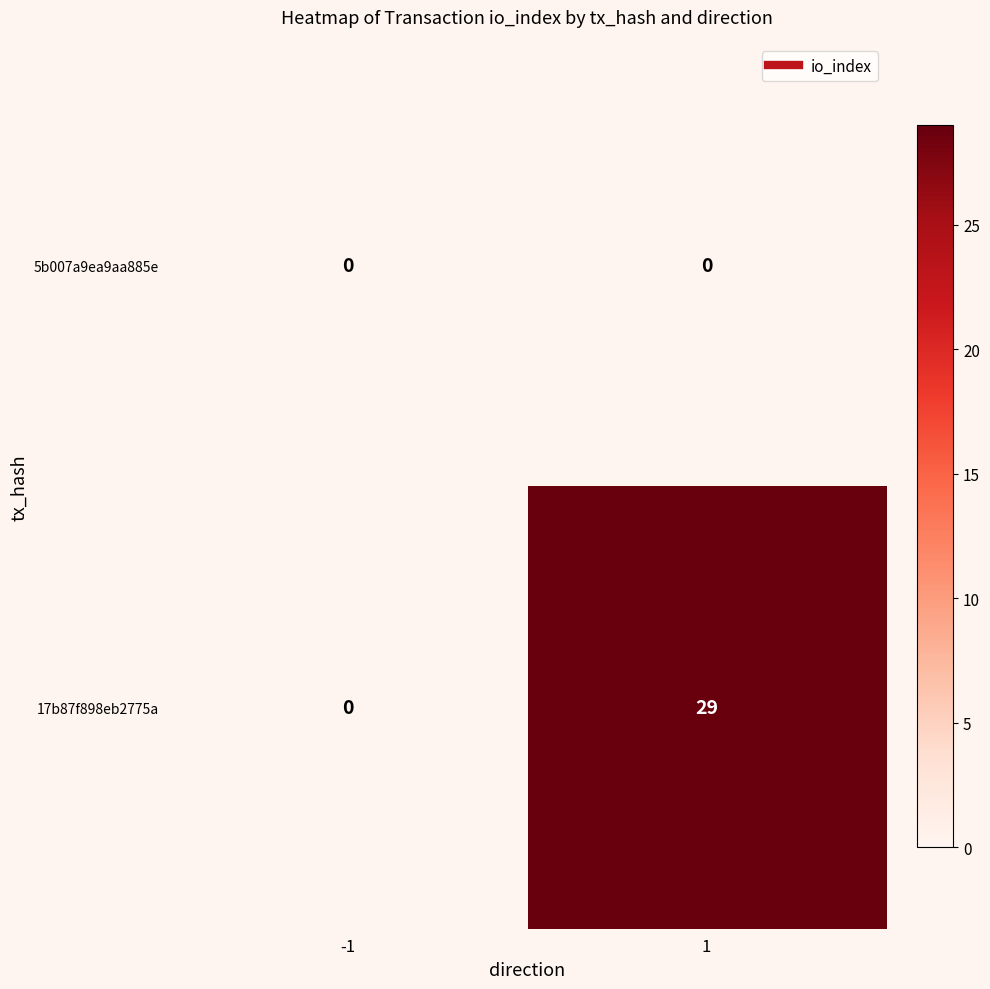

Reading left to right, transcribe all the data shown in this chart.

5b007a9ea9aa885e: -1=0	1=0
17b87f898eb2775a: -1=0	1=29